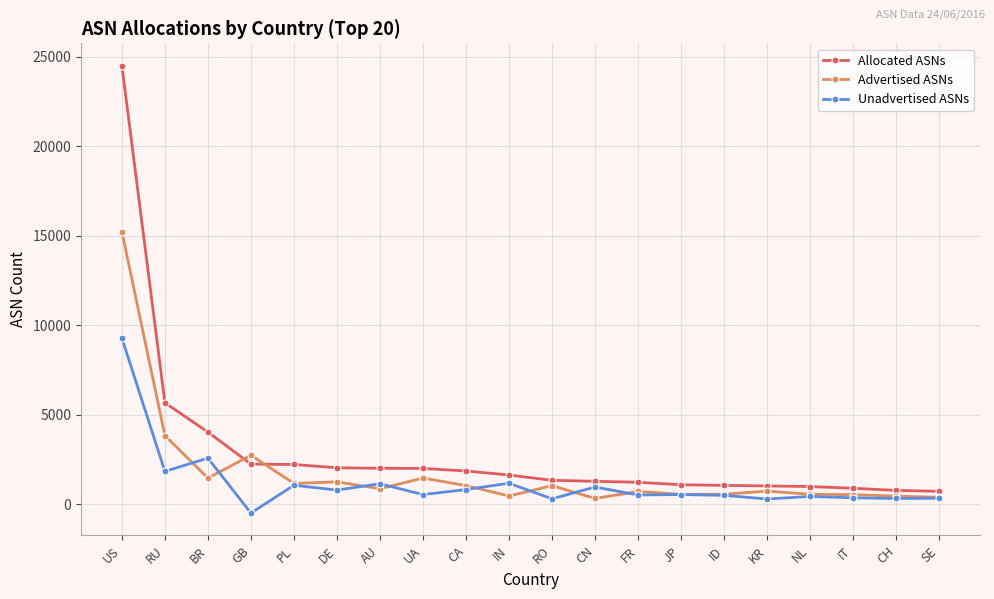

How many categories are shown in the chart?

20